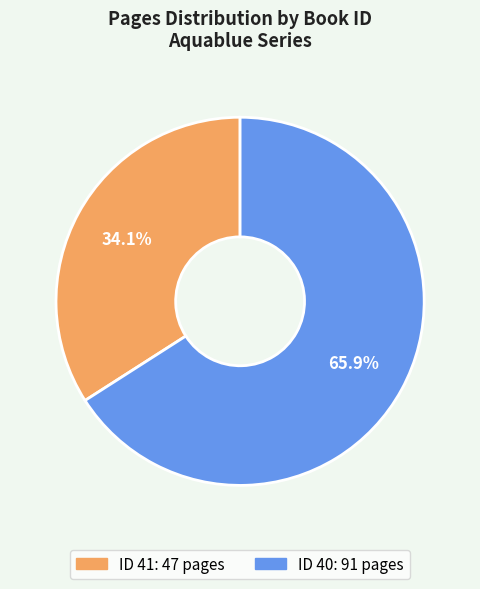

Is there any slice that represents more than half of the pie?

Yes